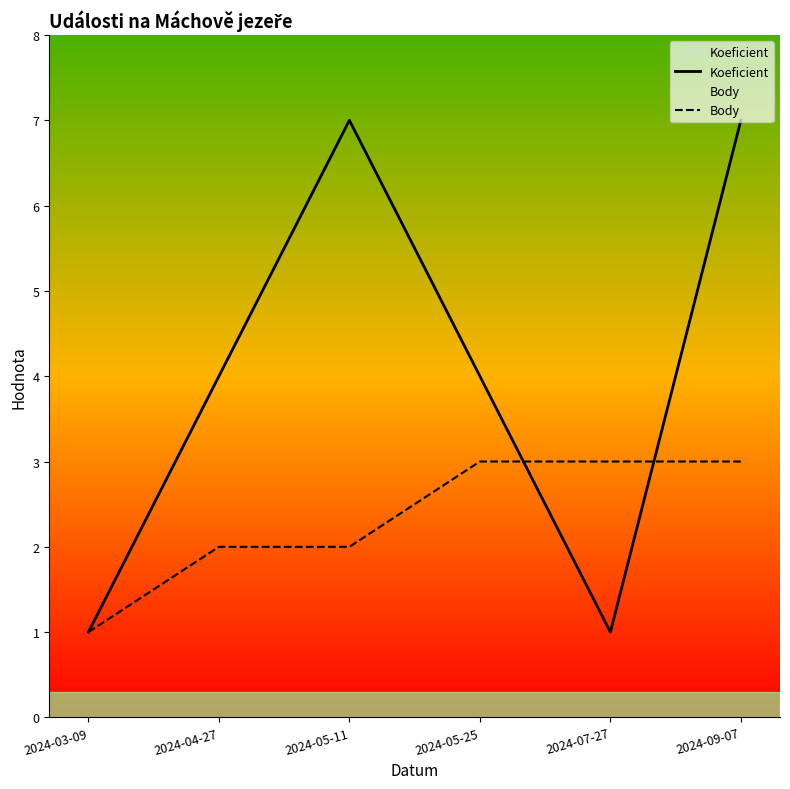

What are all the series names shown in the legend?

Koeficient, Body